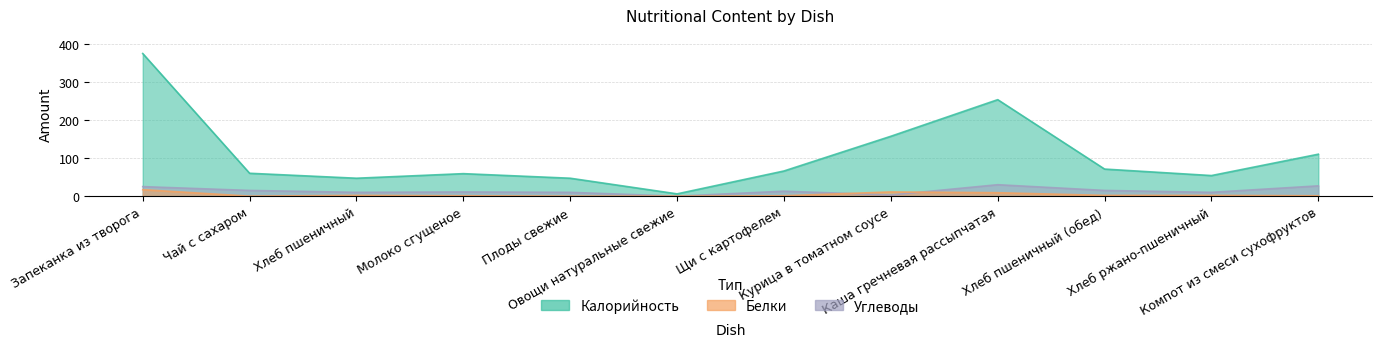

What is the label of the 7th point from the left?

Щи с картофелем